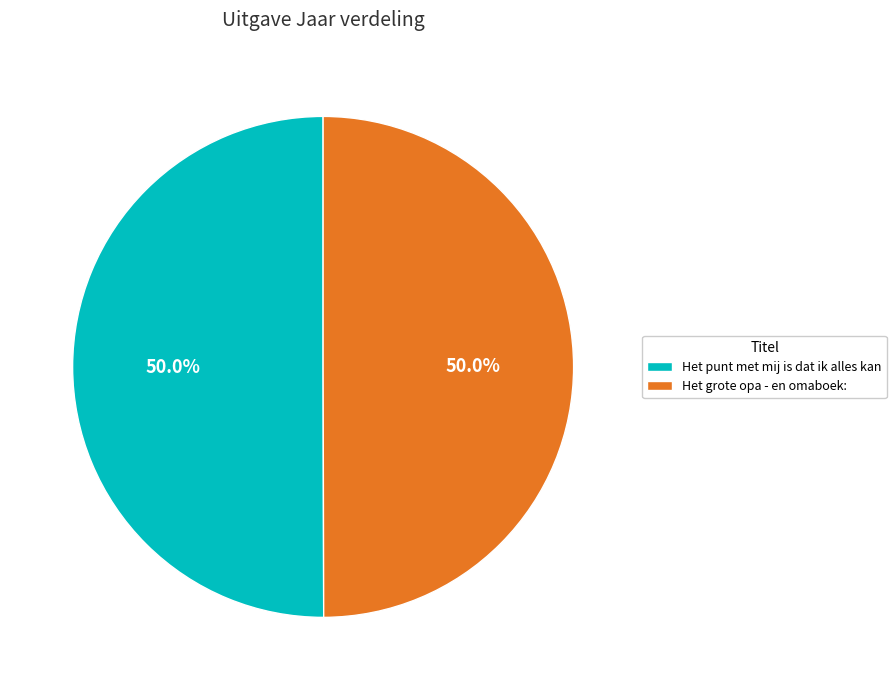

How many slices are in this pie chart?

2